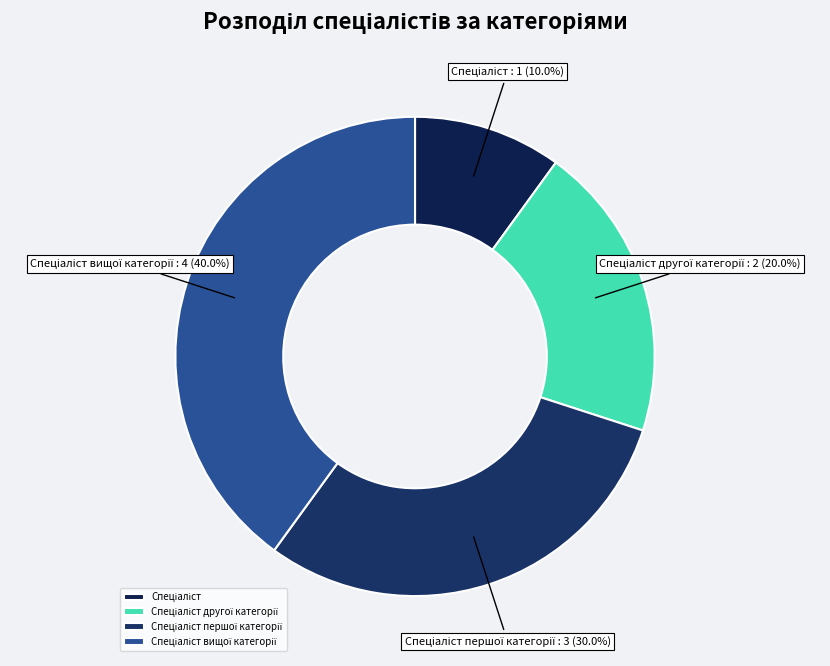

Is there any slice that represents more than half of the pie?

No